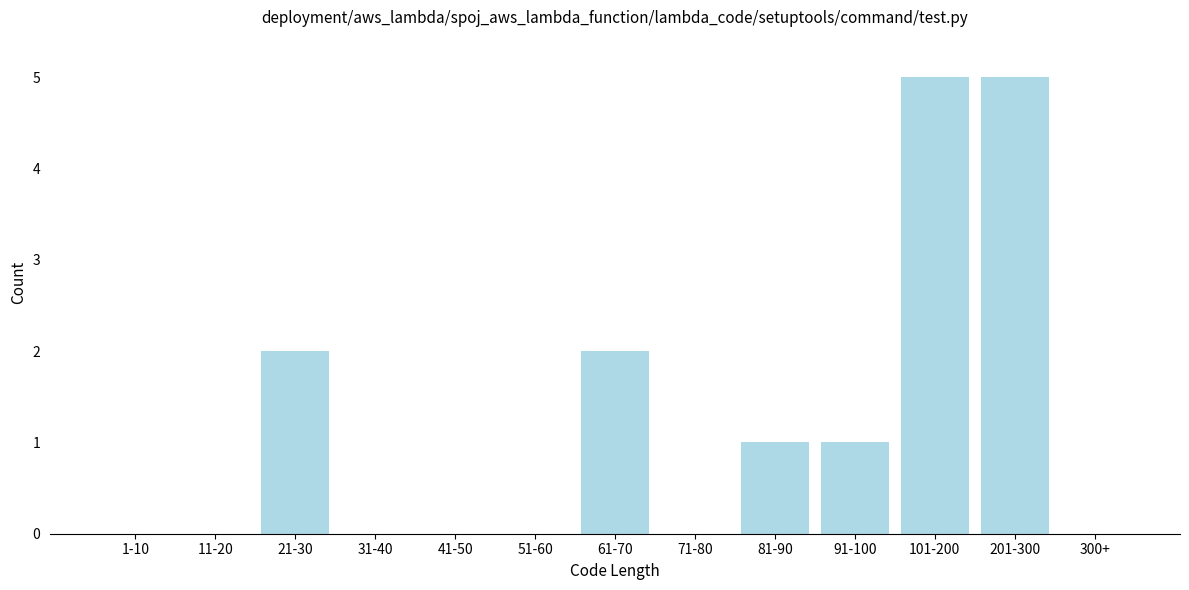

Reading left to right, what are all the values shown in this chart?

1-10=0	11-20=0	21-30=2	31-40=0	41-50=0	51-60=0	61-70=2	71-80=0	81-90=1	91-100=1	101-200=5	201-300=5	300+=0